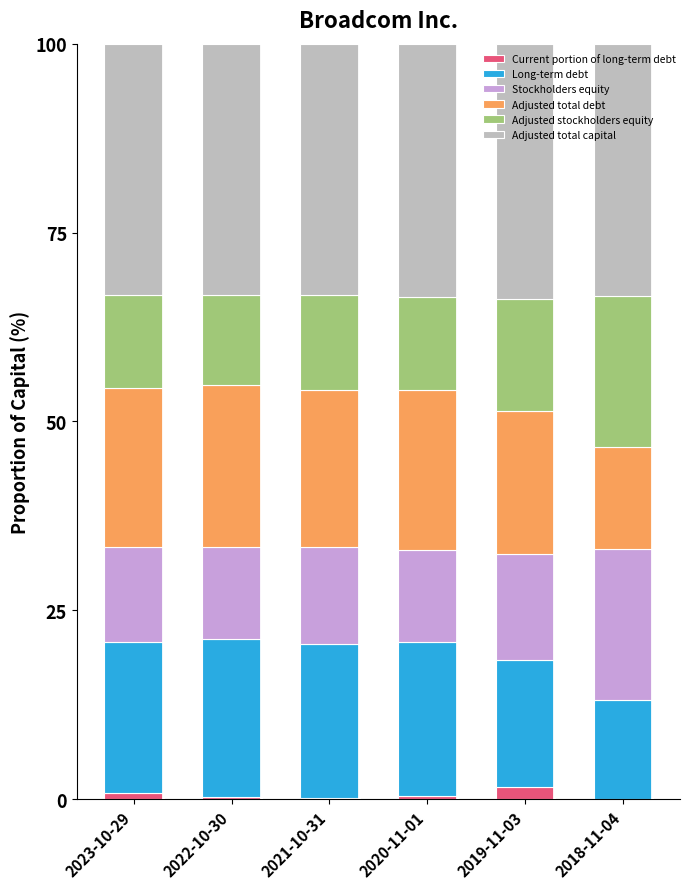

Which series changed the most between 2022-10-30 and 2021-10-31?

Stockholders equity